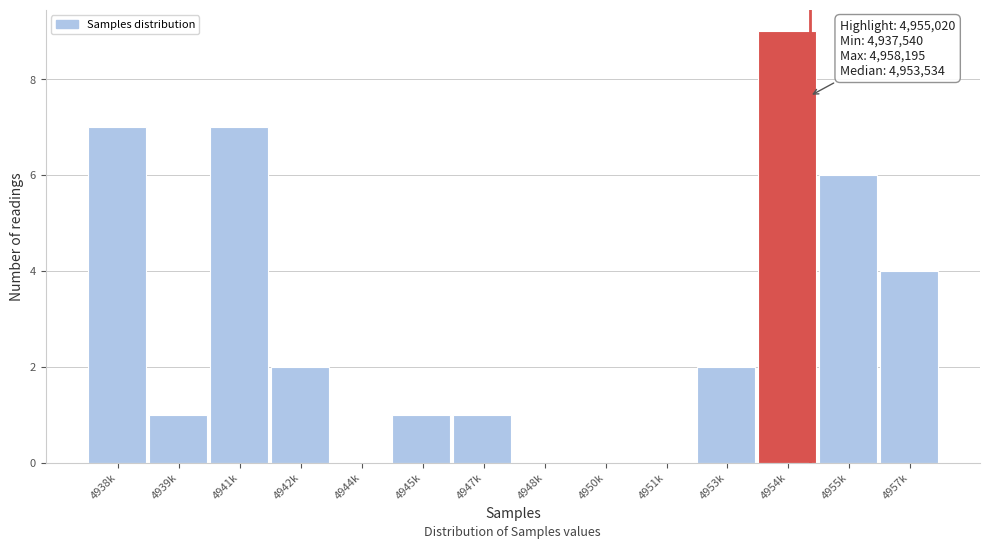

Reading right to left, what are all the values shown in this chart?

4957k=4	4955k=6	4954k=9	4953k=2	4951k=0	4950k=0	4948k=0	4947k=1	4945k=1	4944k=0	4942k=2	4941k=7	4939k=1	4938k=7